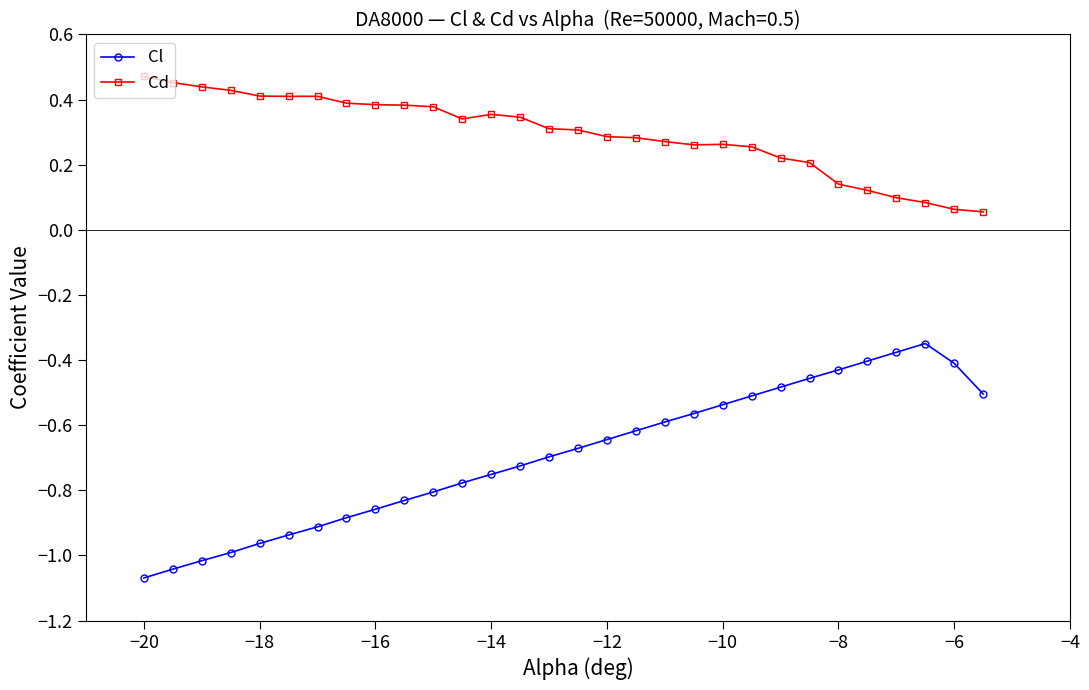

True or false: Cd has more than 1 interior local peaks.

True